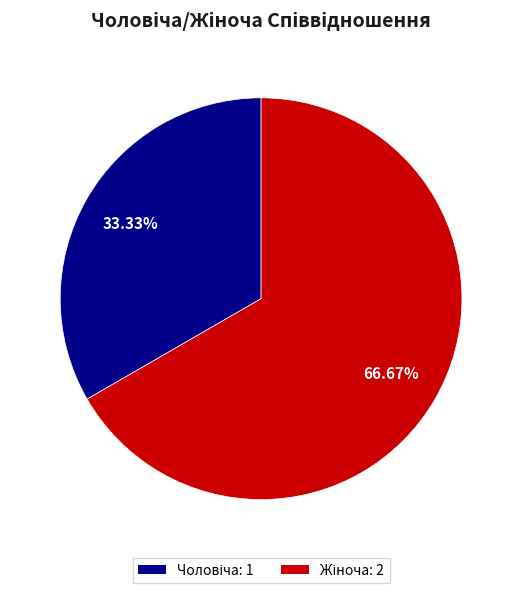

Is there any slice that represents more than half of the pie?

Yes